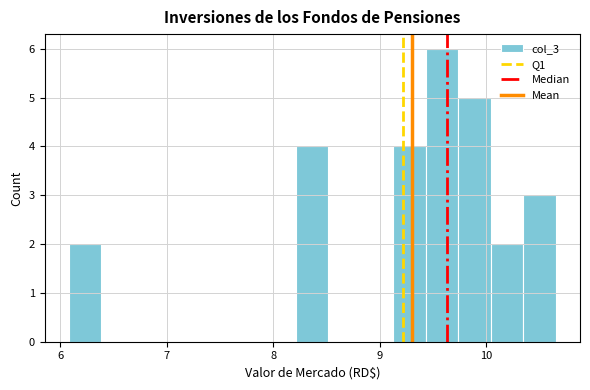

Read against the x-axis, roughly where is the centre of the tallest bar?

9.6